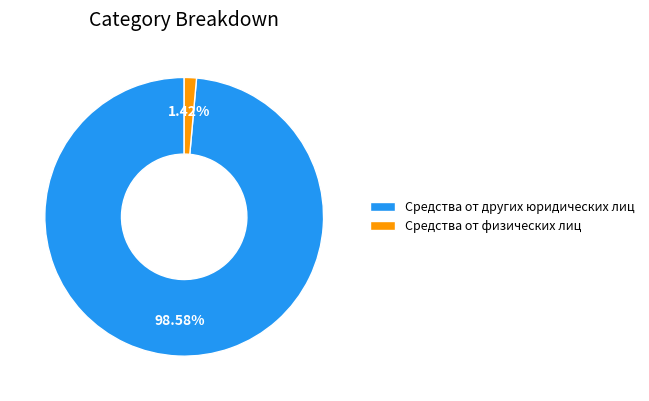

Which slice is the largest?

Средства от других юридических лиц